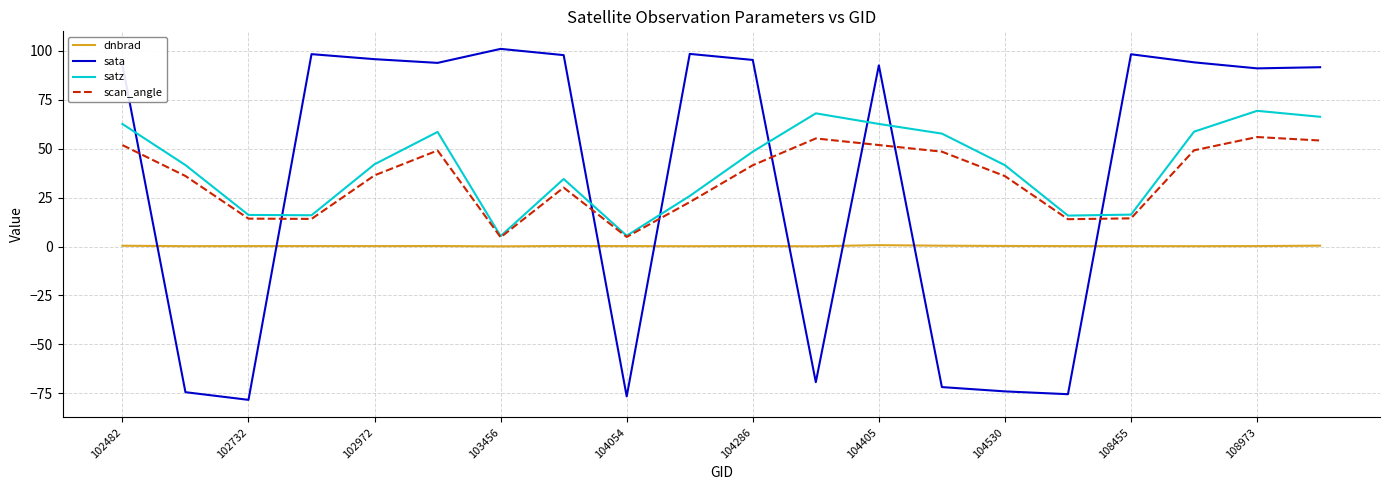

Count the number of data series in this chart.

4